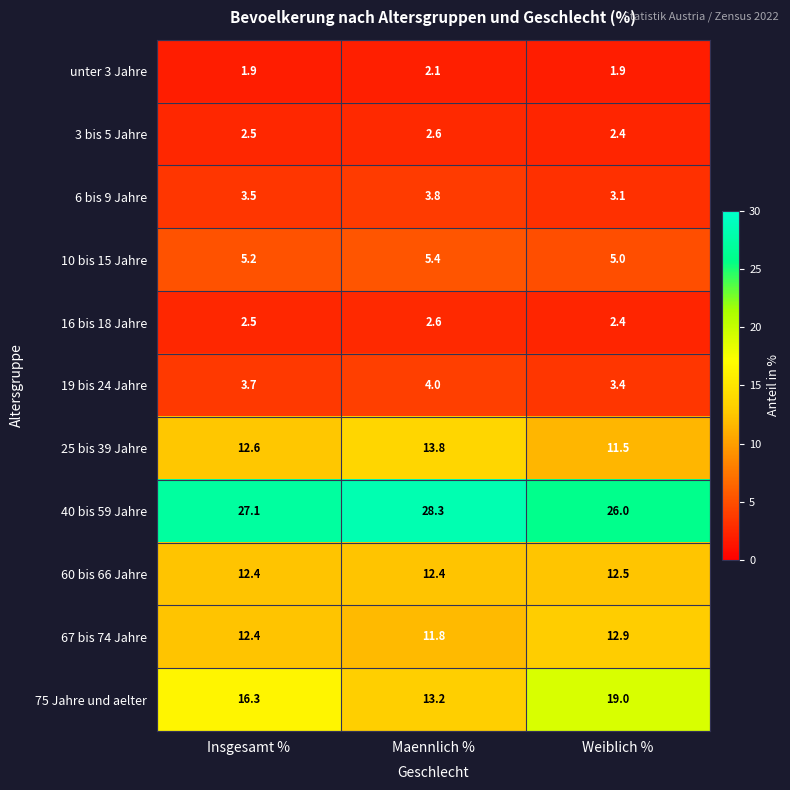

Count the number of data series in this chart.

11